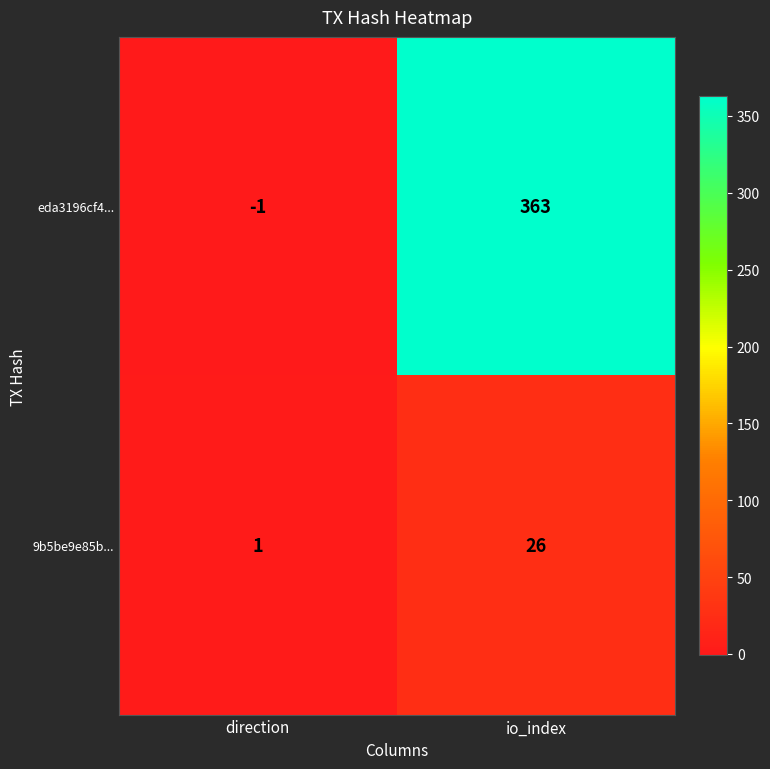

At which category does the chart reach its peak across all series?

io_index